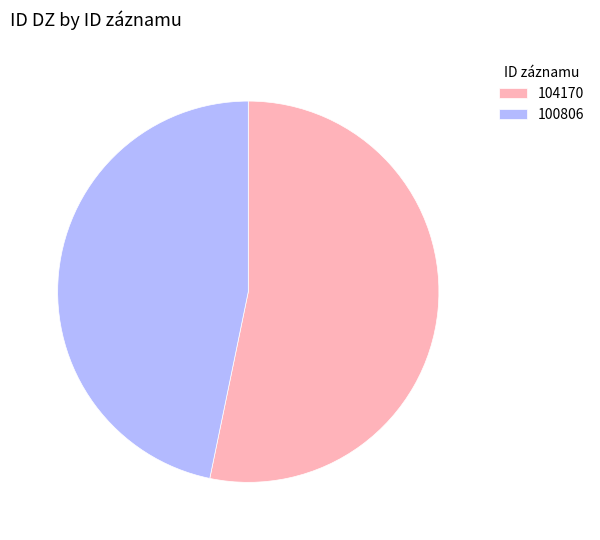

Rank the categories by value from highest to lowest.

104170, 100806